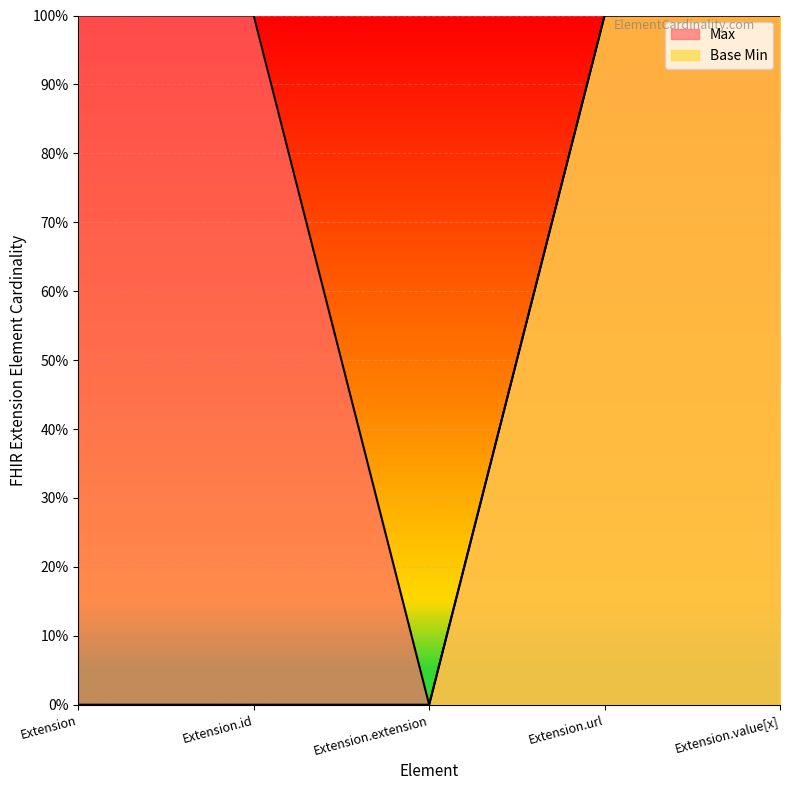

Does the chart display data point markers on the line(s)?

No